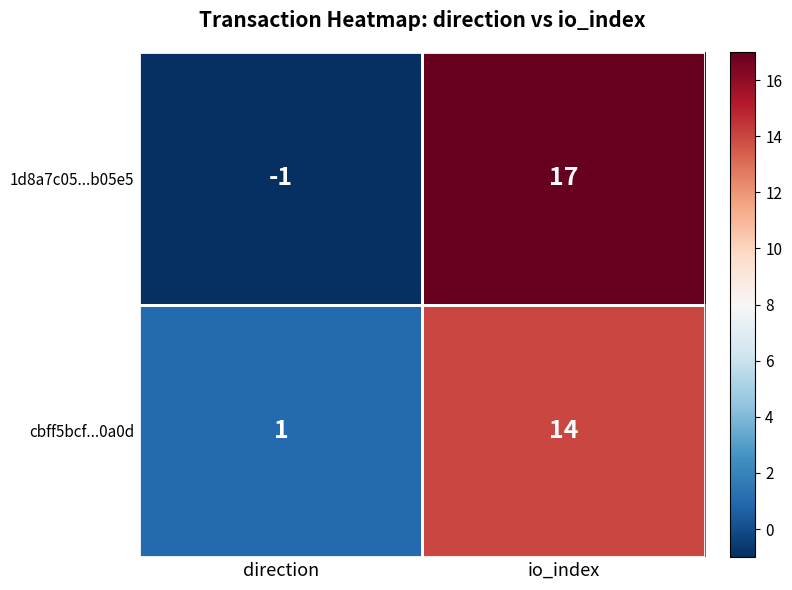

What is the spread (max minus min) of values at io_index?

3